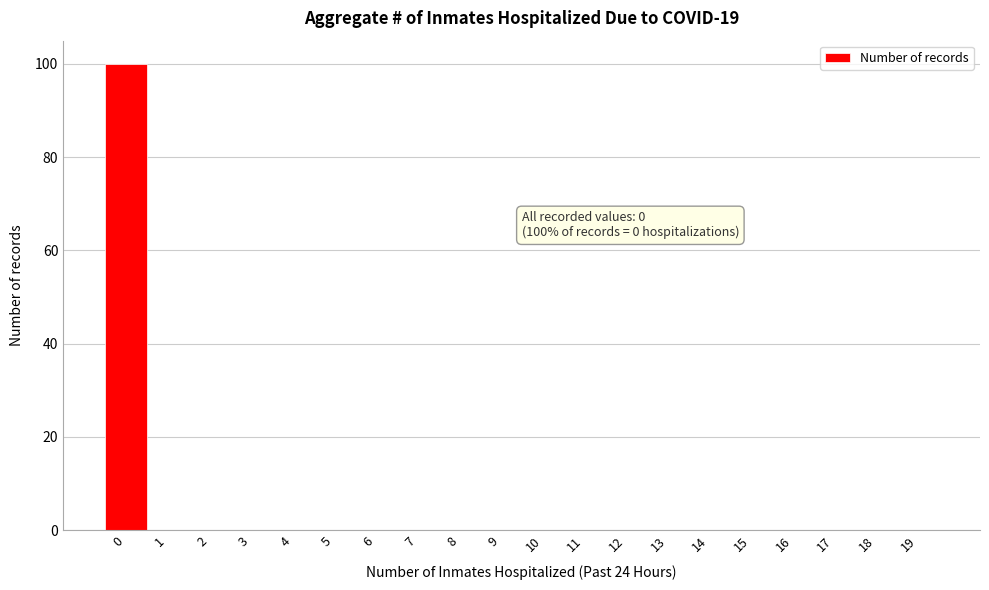

Reading right to left, transcribe all the data shown in this chart.

19=0	18=0	17=0	16=0	15=0	14=0	13=0	12=0	11=0	10=0	9=0	8=0	7=0	6=0	5=0	4=0	3=0	2=0	1=0	0=100